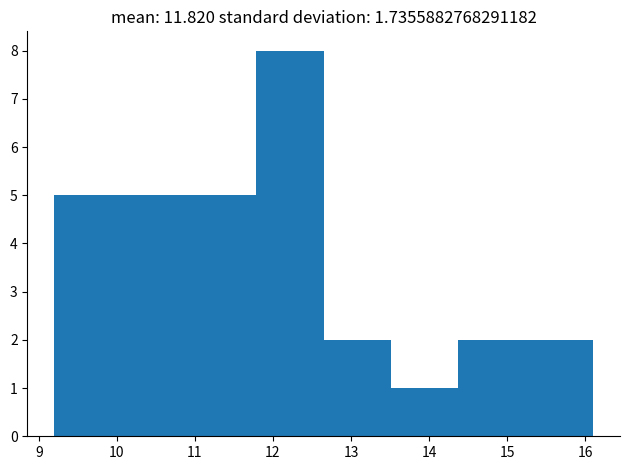

How tall is the bar that spans 10.9 to 11.8 on the x-axis? Neither the bar edges nor the heights are printed on the chart, so give them approximately, as read against the axes.

5